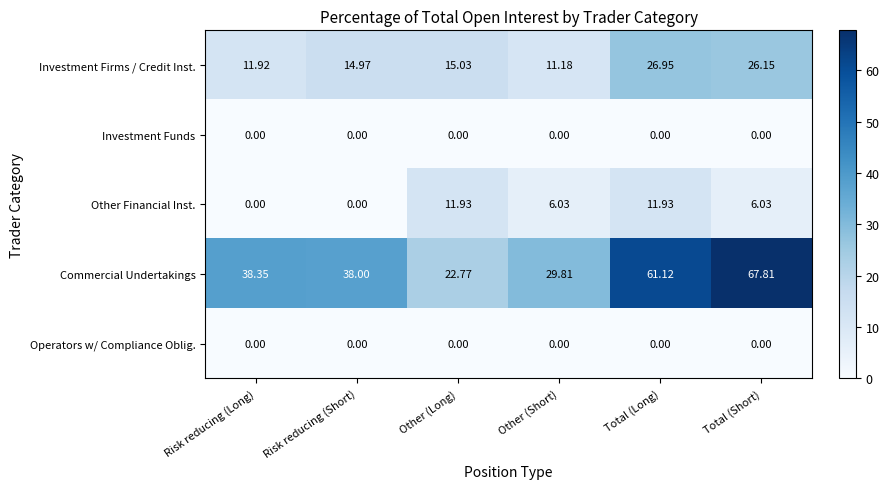

Rank the categories by Commercial Undertakings value from highest to lowest.

Total (Short), Total (Long), Risk reducing (Long), Risk reducing (Short), Other (Short), Other (Long)